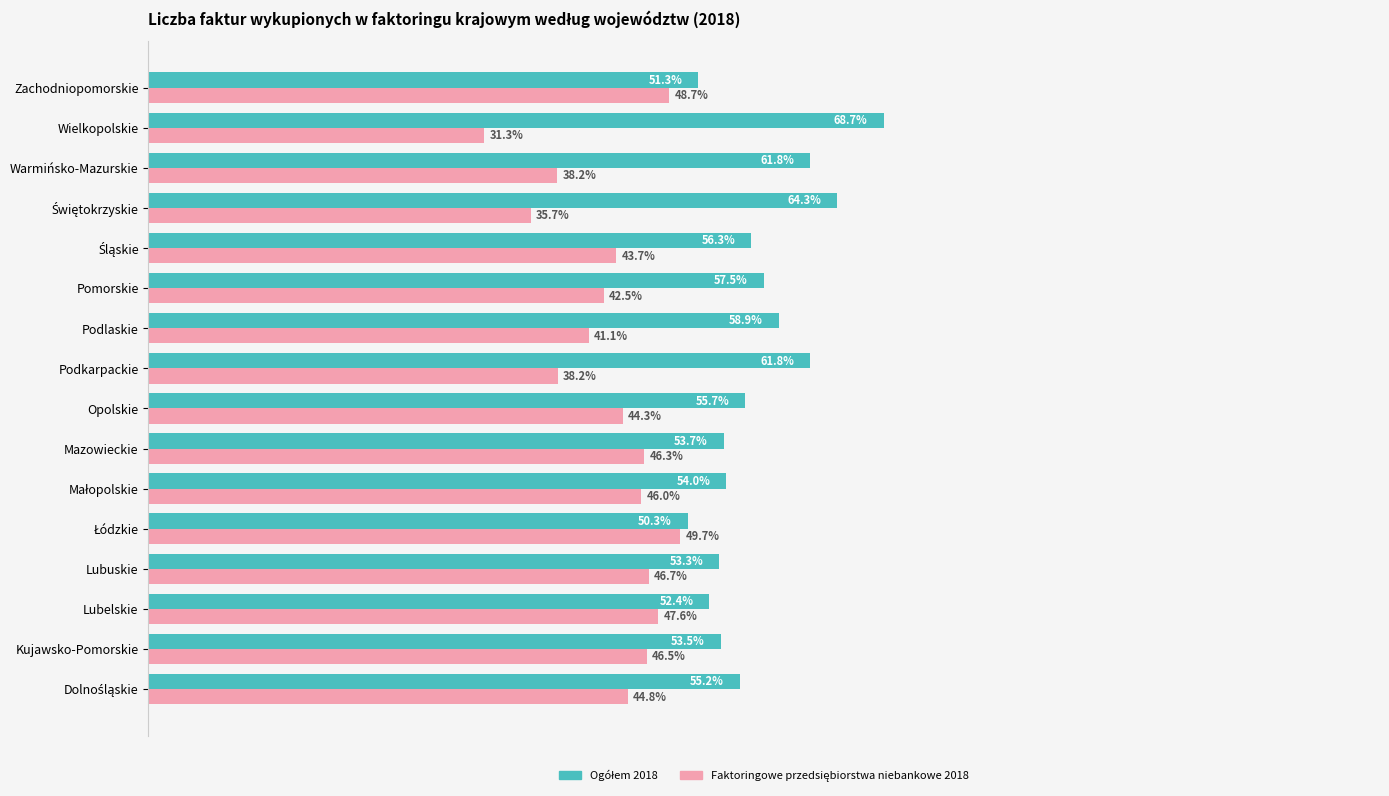

Which category has the lowest value across all series?

Wielkopolskie